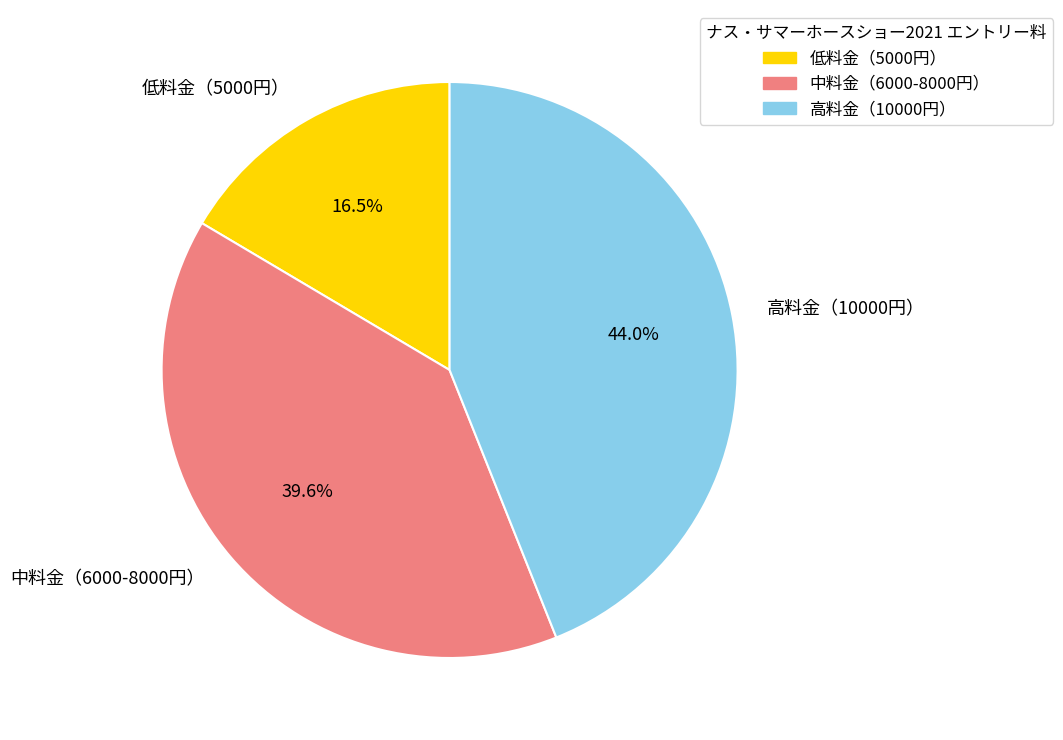

Does any single category account for the majority?

No